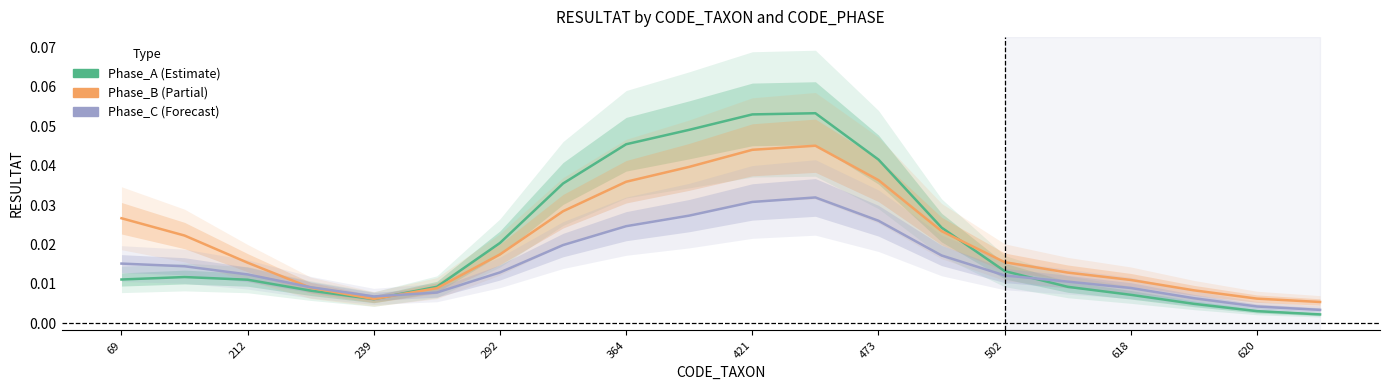

What is the sum of all Phase_C values?

0.3